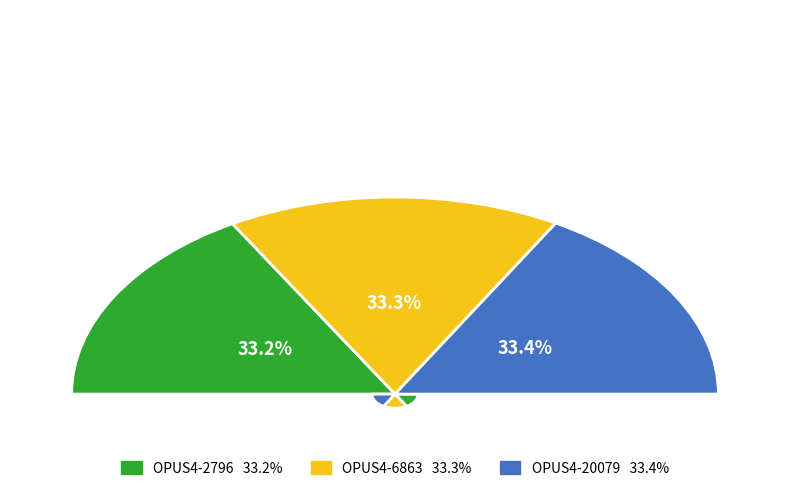

To the nearest percent, what percentage of the pie is OPUS4-20079?

33%